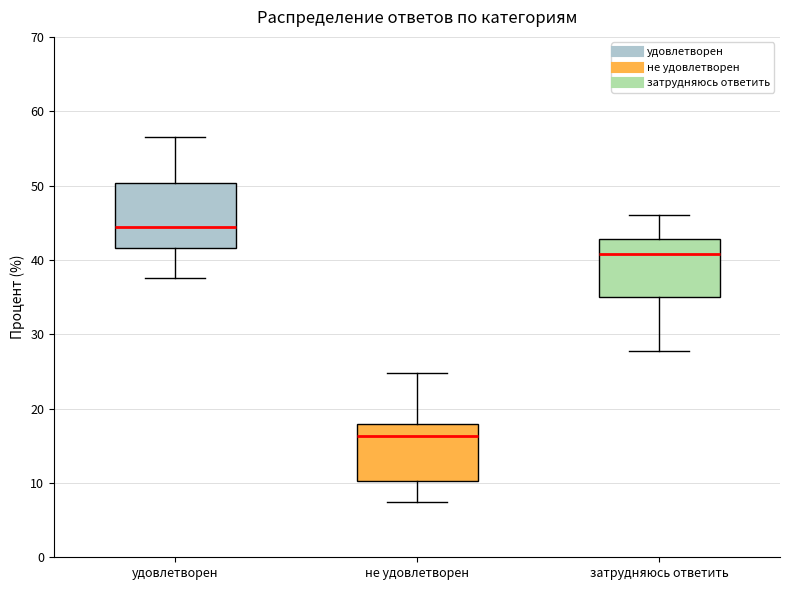

Where is the upper edge of the box for затрудняюсь ответить on the y-axis? The values are not printed on the chart, so give them approximately, as read against the axis.

43